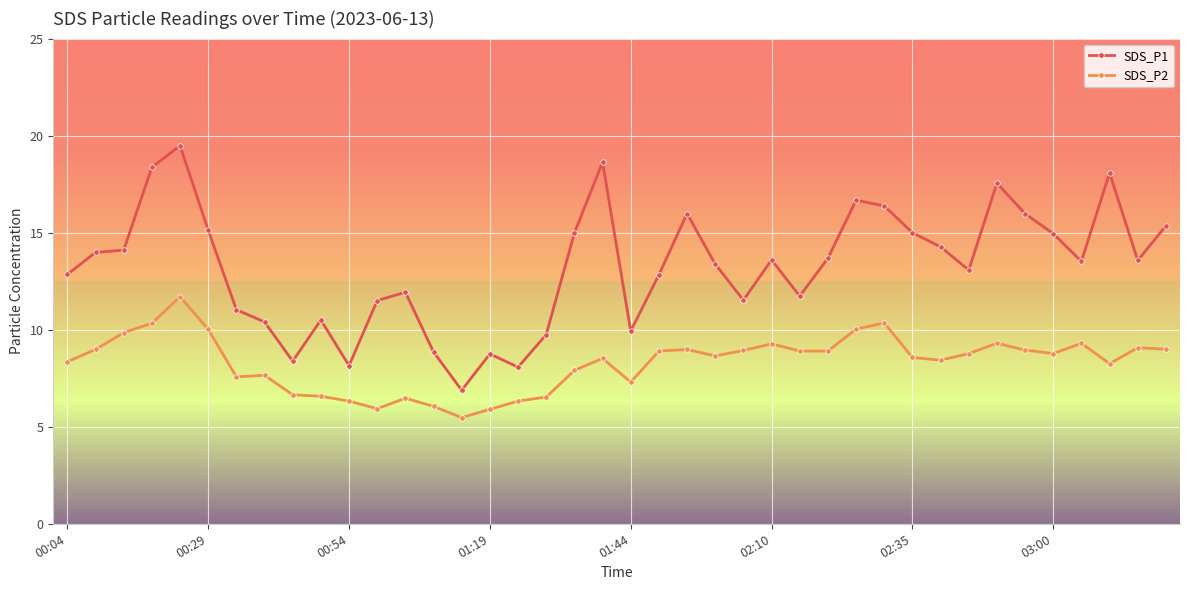

True or false: SDS_P2 and SDS_P1 cross at least once.

False